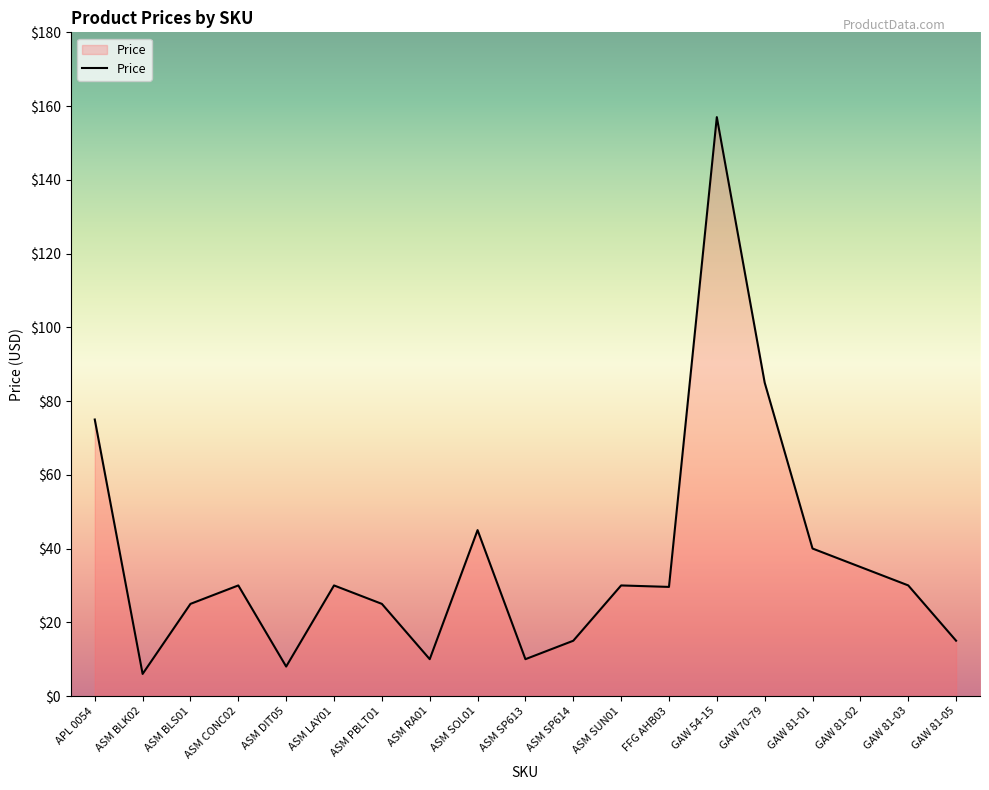

What is the greatest value displayed?

157.0